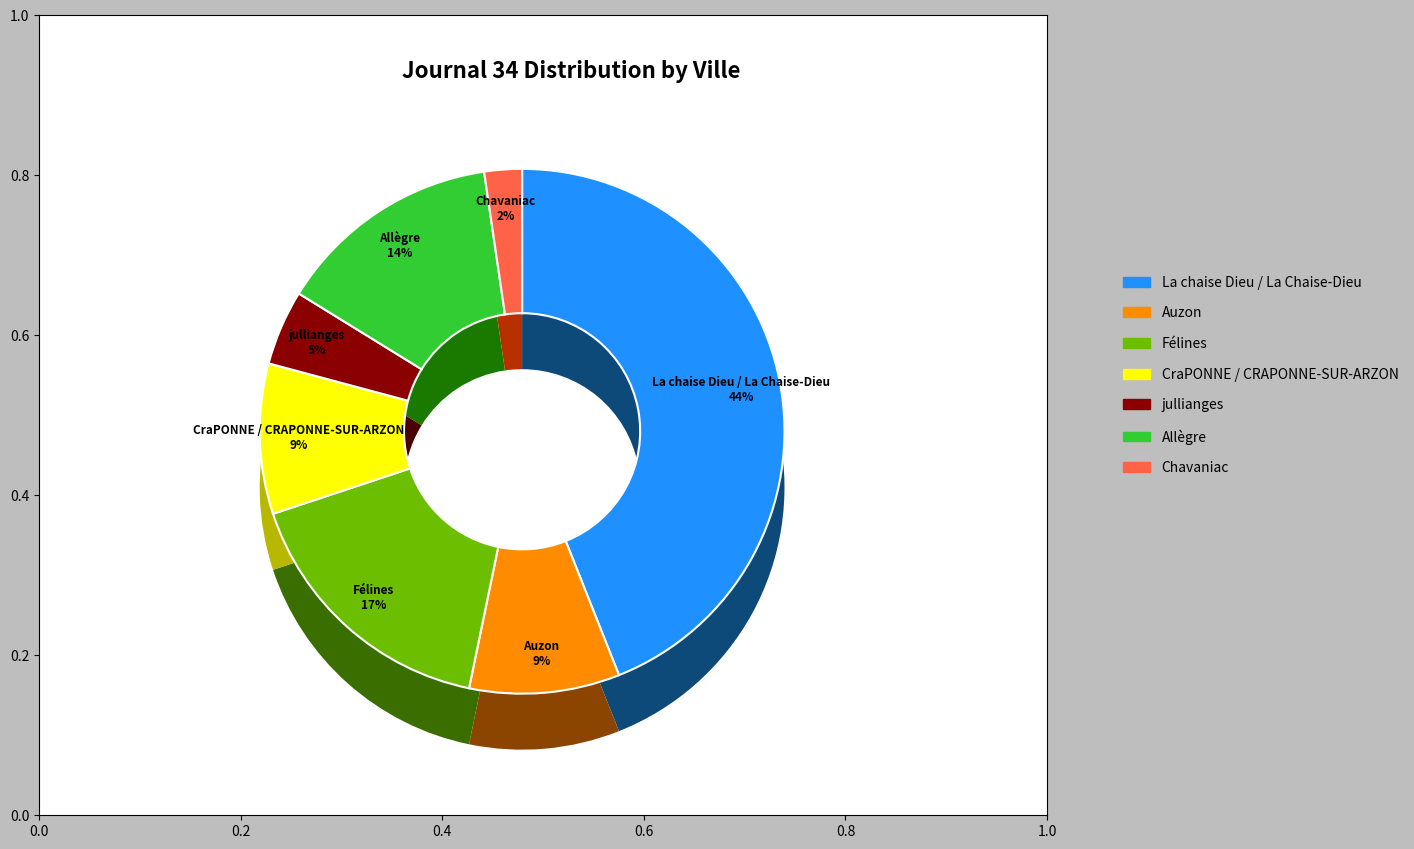

Which category has the smallest portion of the pie?

Chavaniac